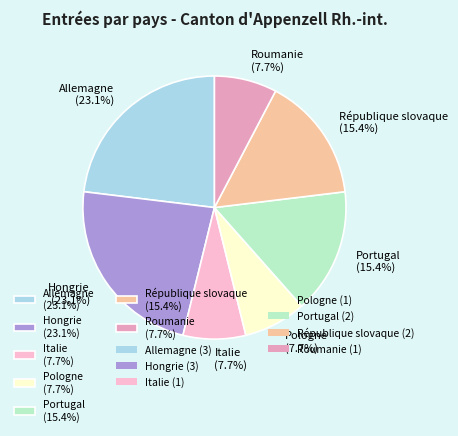

Is it true that République slovaque is 2% of the pie?

False